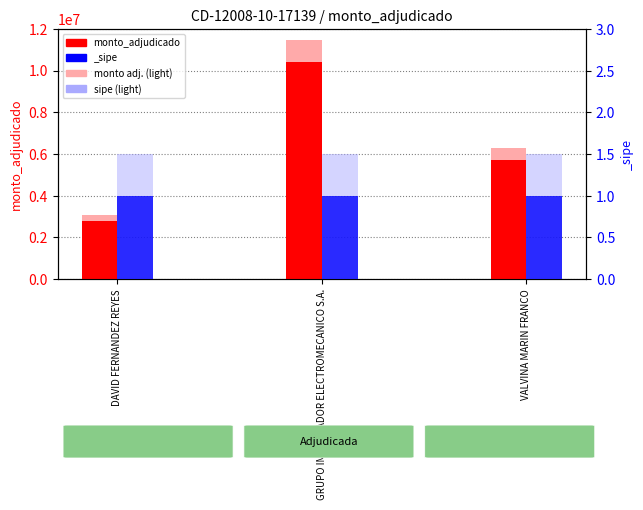

What is the minimum value shown in the chart?

2796000.0